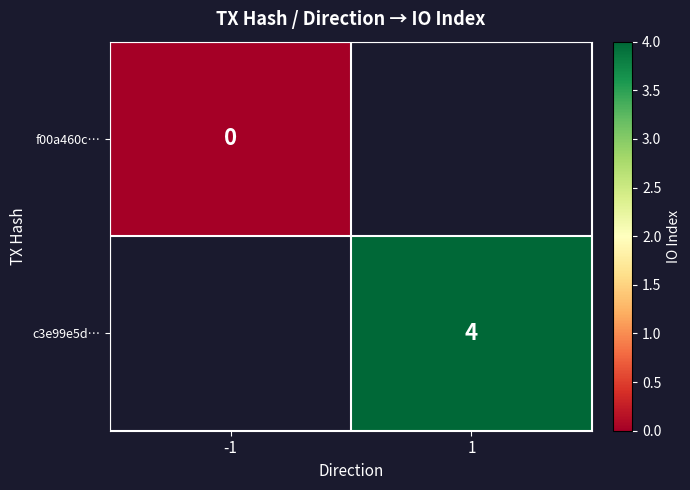

Which series has the widest spread of values?

f00a460c…